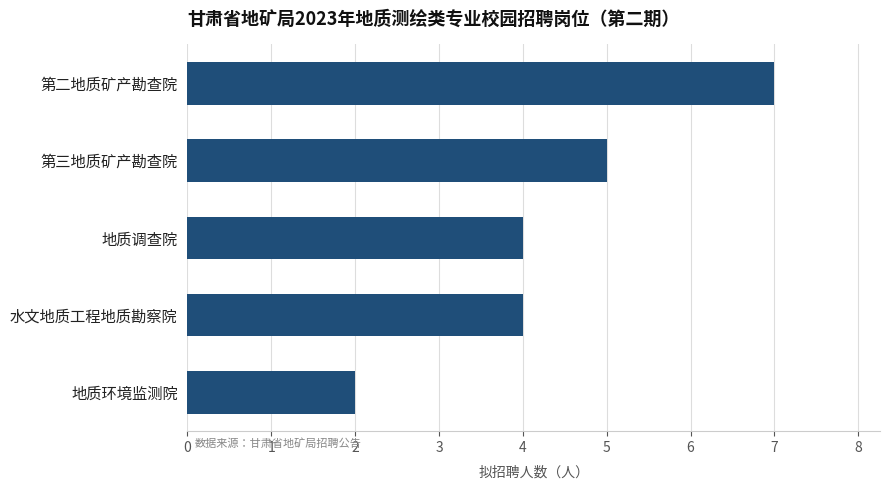

Read the value at 水文地质工程地质勘察院.

4